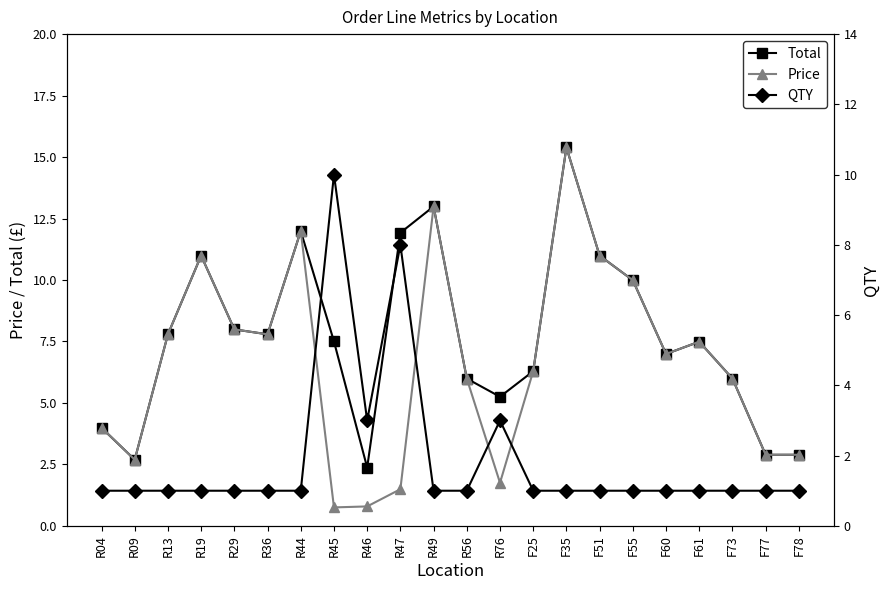

True or false: Price has more than 0 interior local peaks.

True